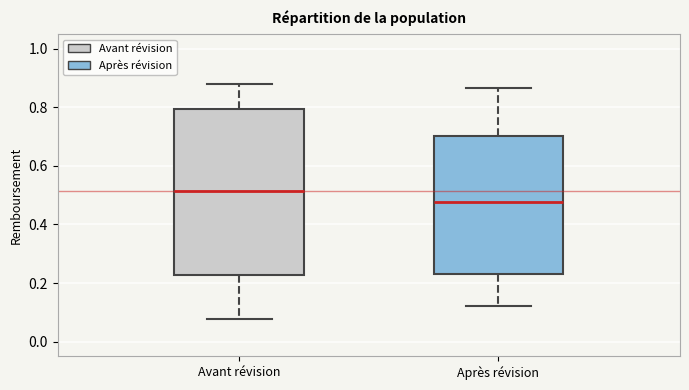

Which box's median line is the highest?

Avant révision